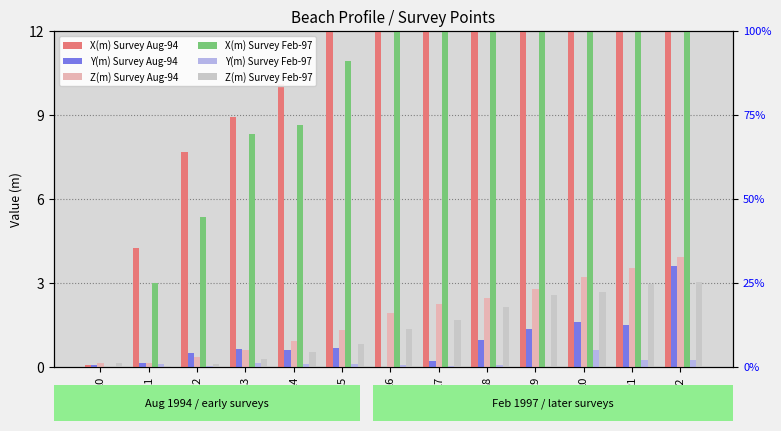

At which category is the sum across all series the highest?

22